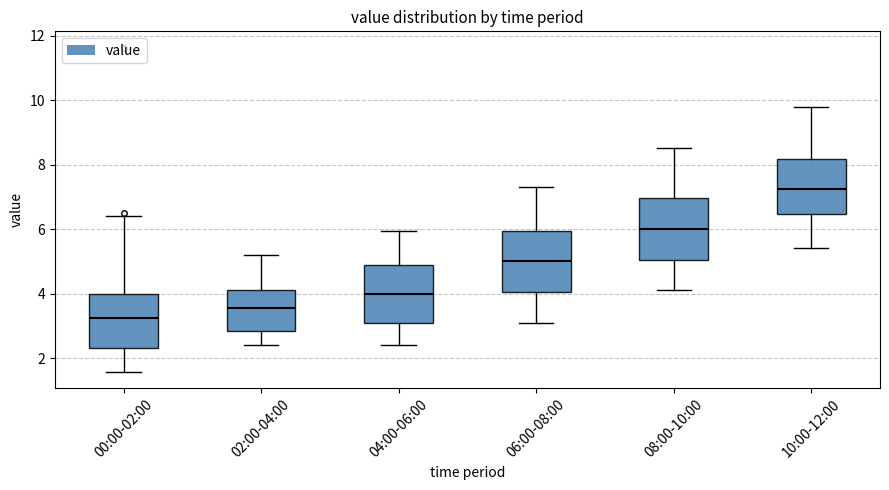

Where is the upper edge of the box for 06:00-08:00 on the y-axis? The values are not printed on the chart, so give them approximately, as read against the axis.

6.0